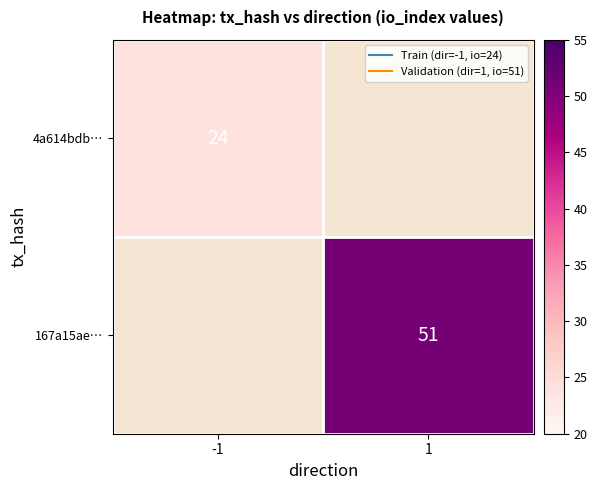

Which series has the widest spread of values?

4a614bdb…